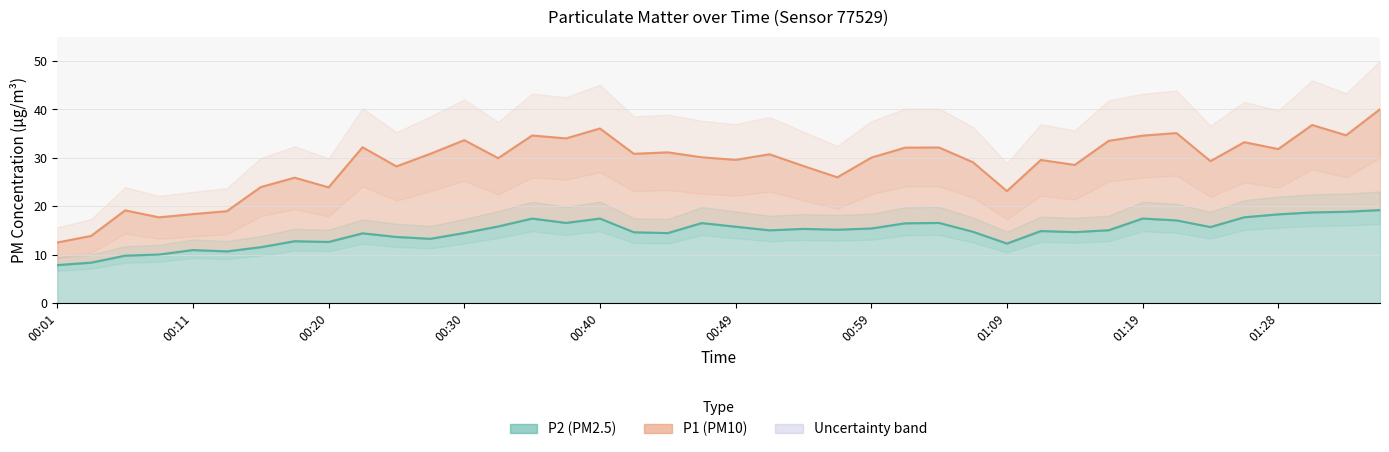

Is it true that P1 (PM10) equals 29.1 at 27?

True